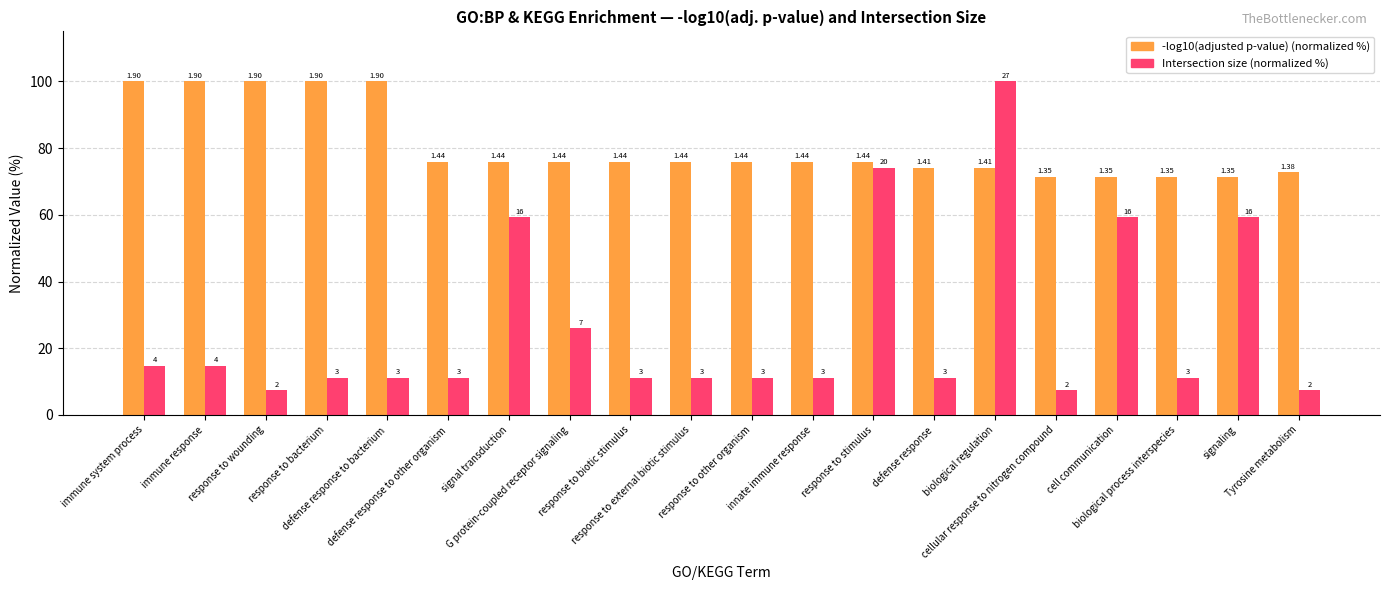

List the series in order of their peak value, lowest first.

-log10(adjusted p-value) (normalized %), Intersection size (normalized %)